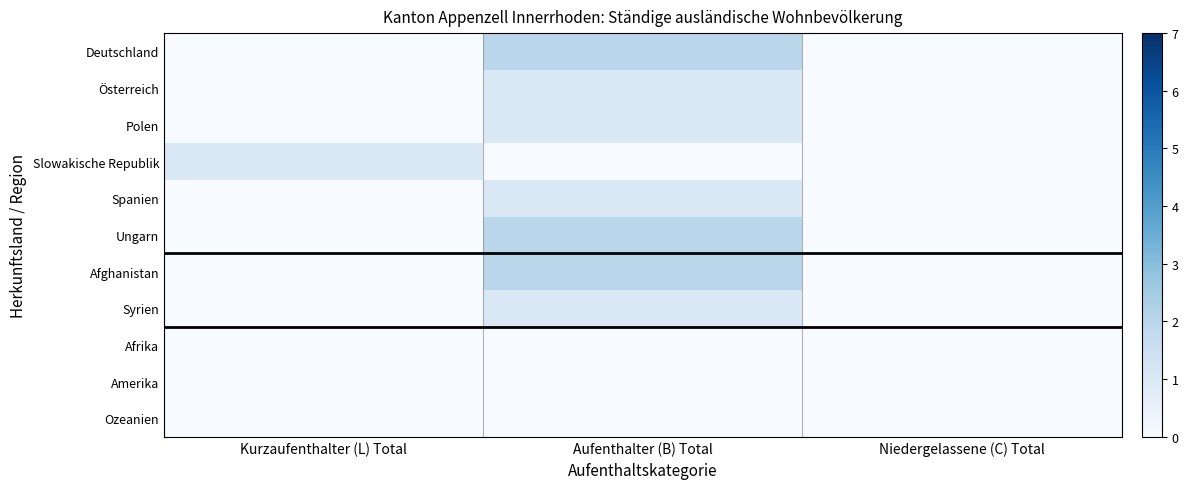

Which label corresponds to the largest value in the chart?

Aufenthalter (B) Total